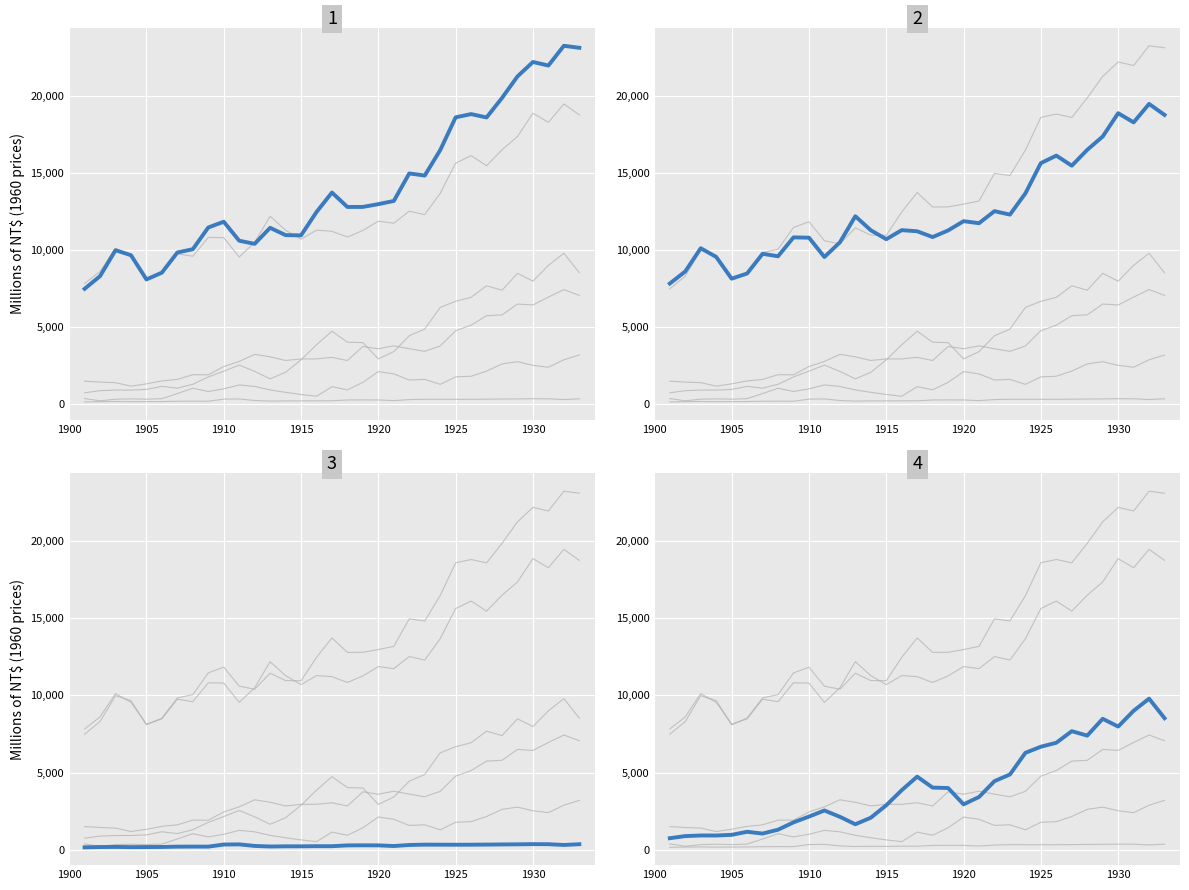

True or false: GDE and Gov consumption intersect in this chart.

False